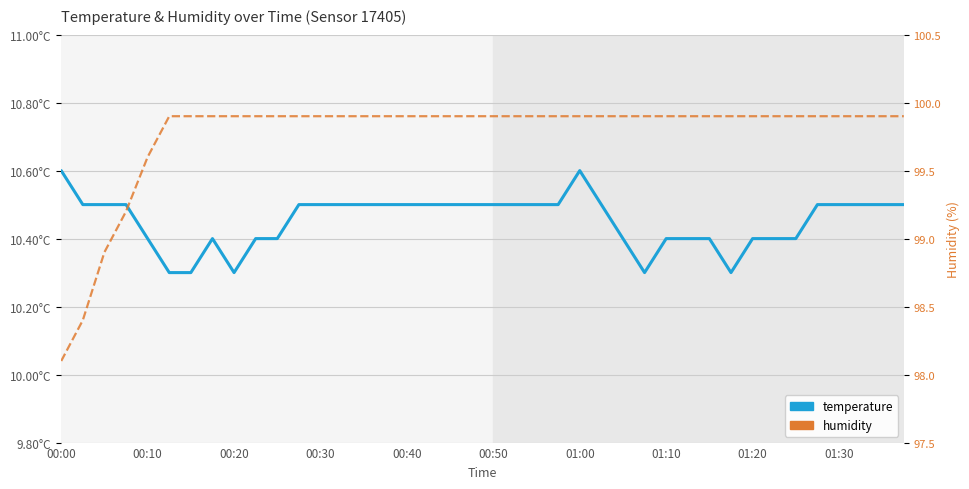

List the series in order of their overall mean, lowest first.

temperature, humidity